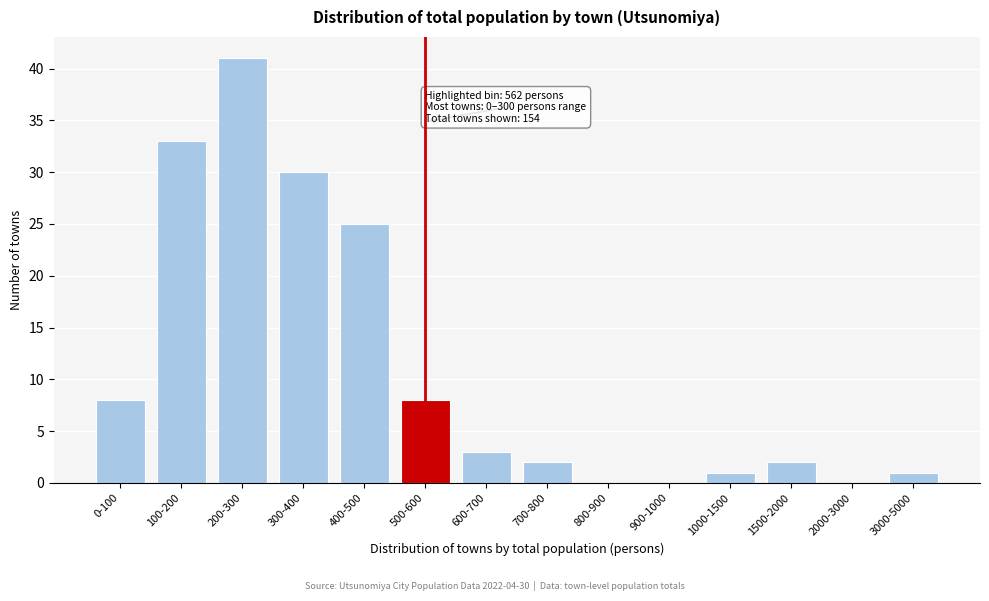

Reading left to right, extract all data points from this chart.

0-100=8	100-200=33	200-300=41	300-400=30	400-500=25	500-600=8	600-700=3	700-800=2	800-900=0	900-1000=0	1000-1500=1	1500-2000=2	2000-3000=0	3000-5000=1